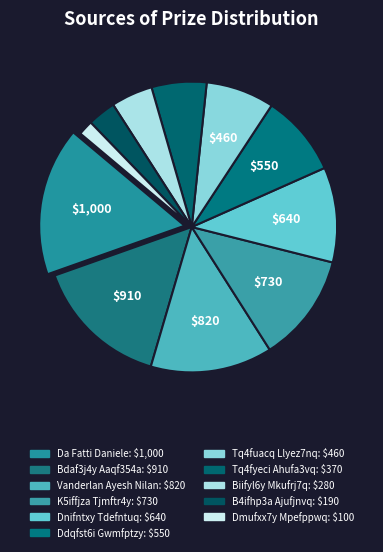

Is it true that K5iffjza Tjmftr4y is 1% of the pie?

False